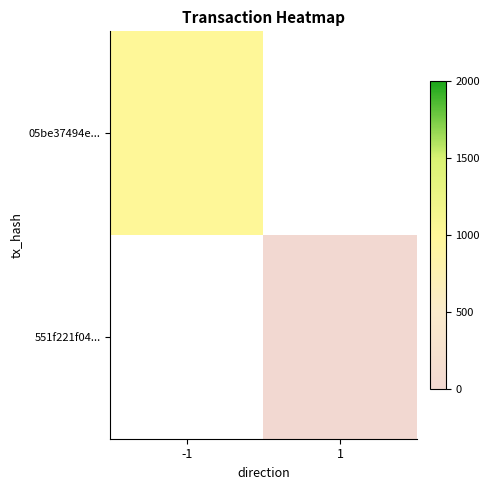

Is the value of 551f221f04... at 1 greater than the value of 05be37494e... at -1?

No